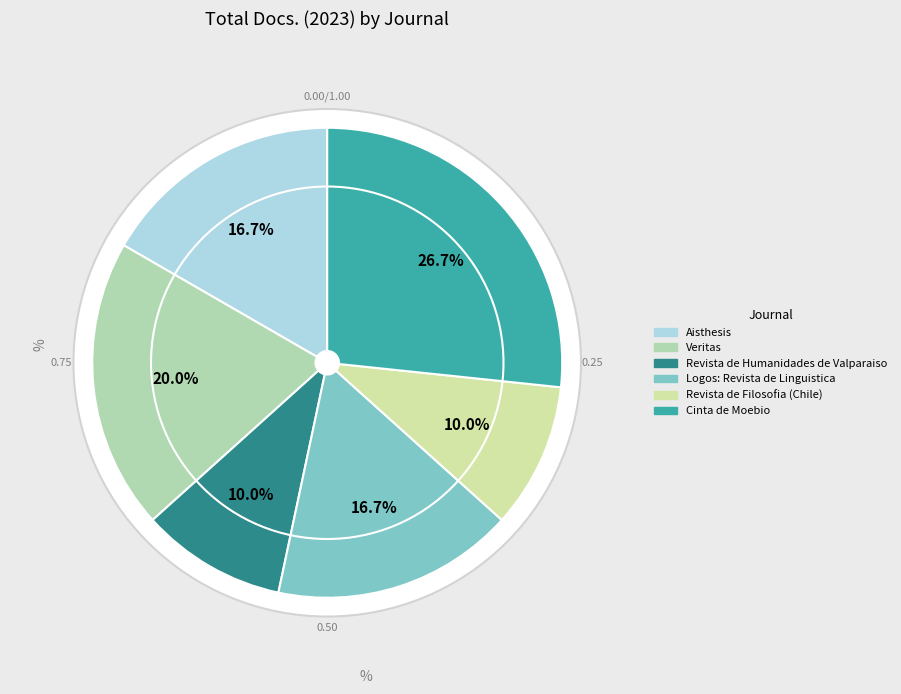

Is the sum of Cinta de Moebio and Veritas greater than half?

No